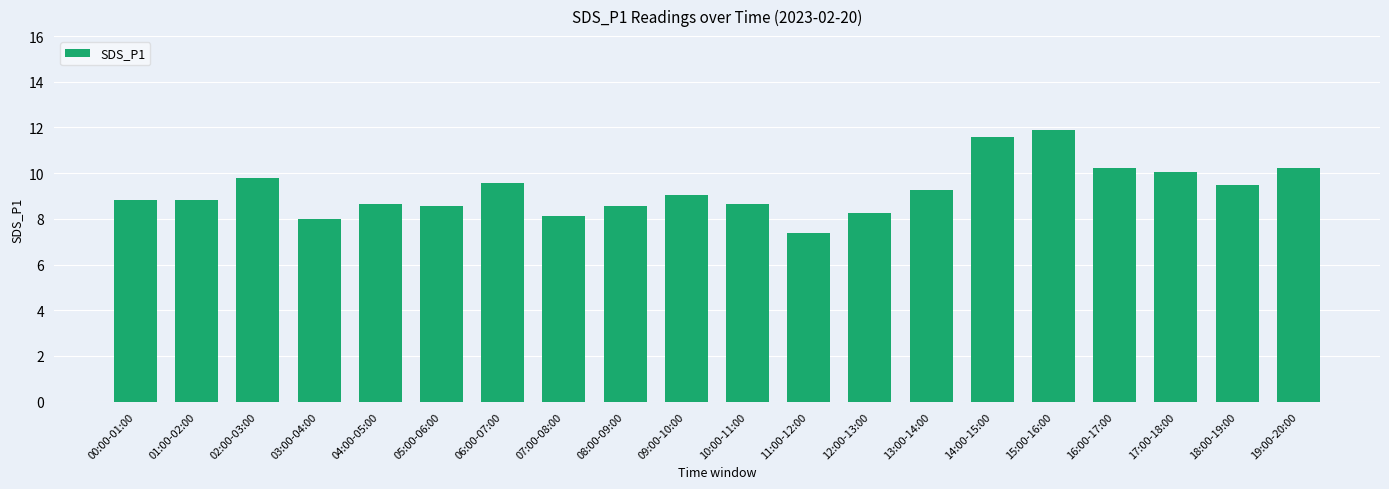

How many bars are there in total?

20